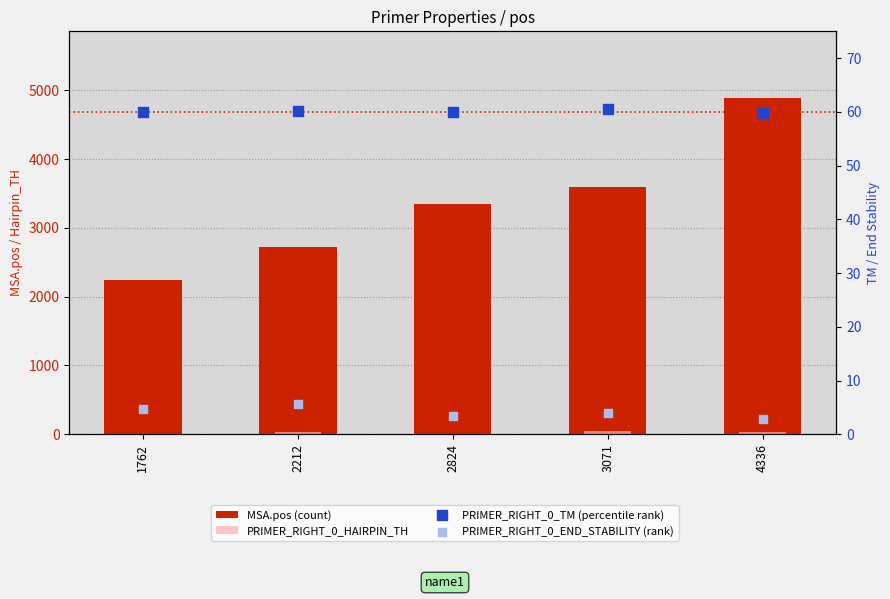

What is the total value across all series at 2824?

3418.4